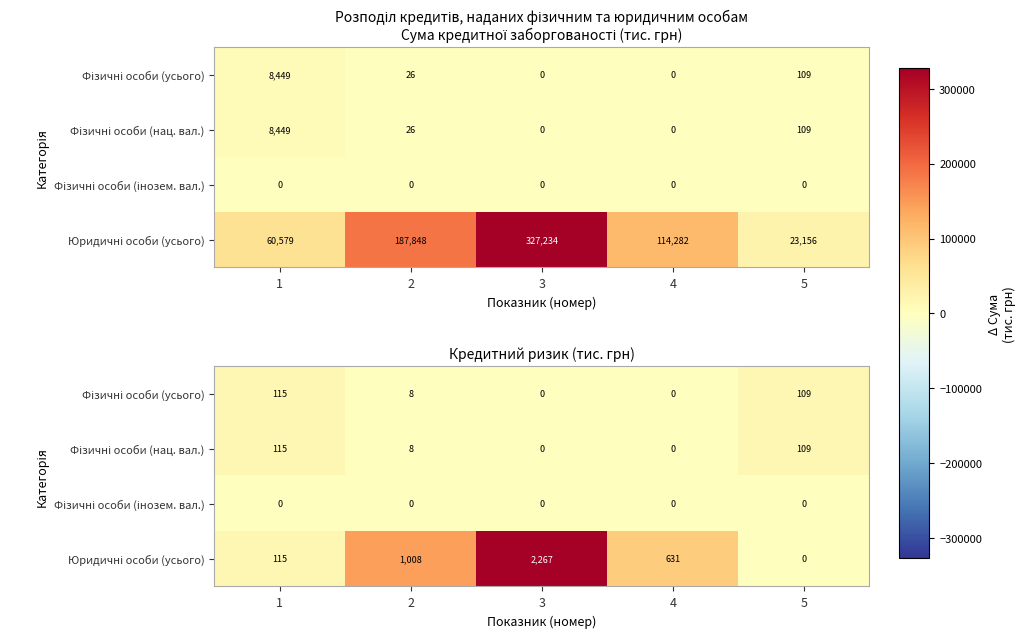

At 3, list the series in order from smallest to largest.

Фізичні особи (усього), Фізичні особи (нац. вал.), Фізичні особи (інозем. вал.), Юридичні особи (усього)